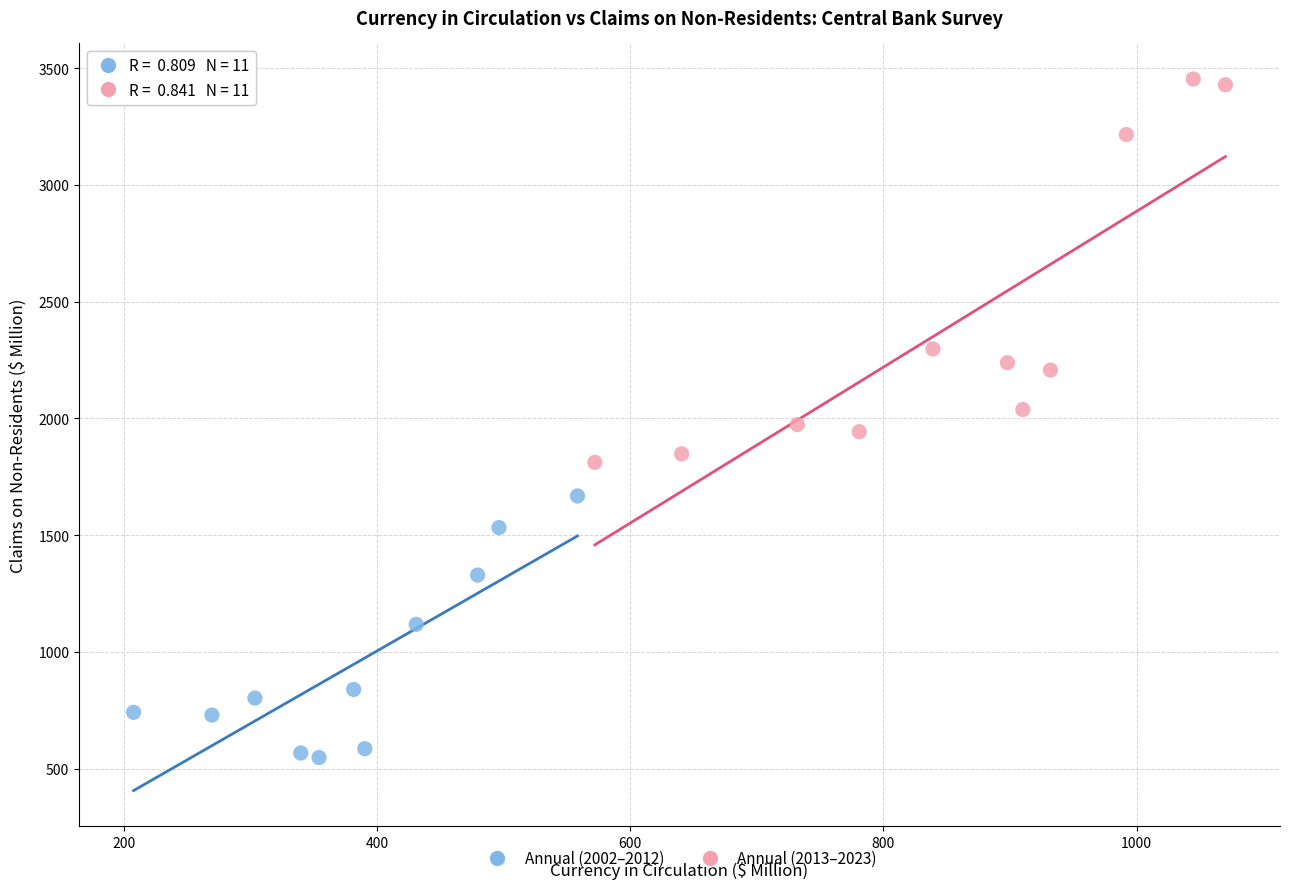

Which series contains the highest Y value?

Annual (2013–2023)